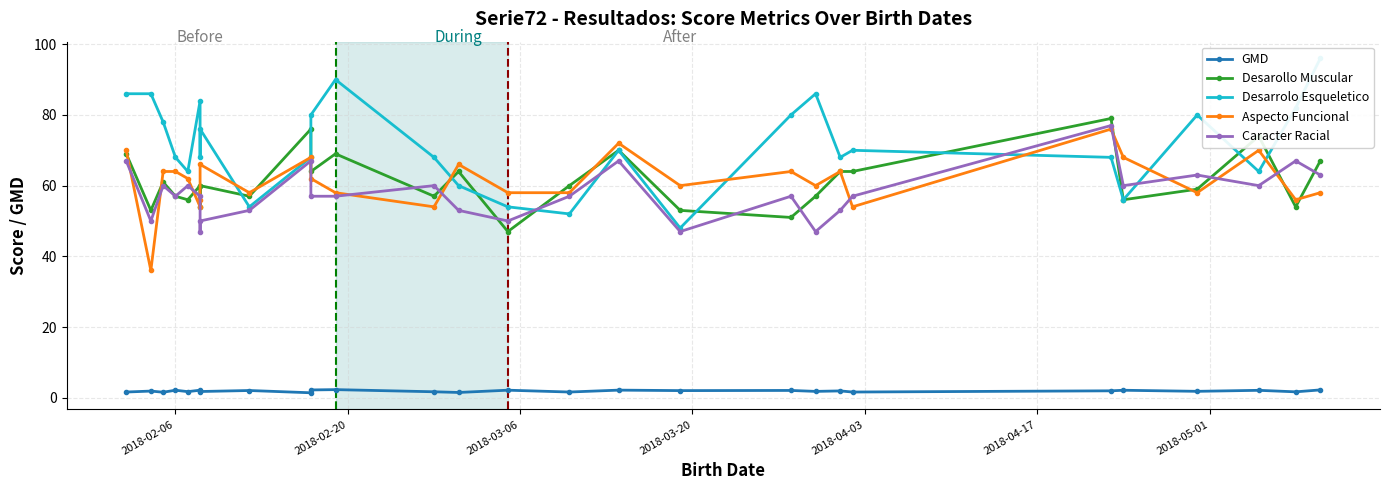

What position from the right is 2018-02-20?

27